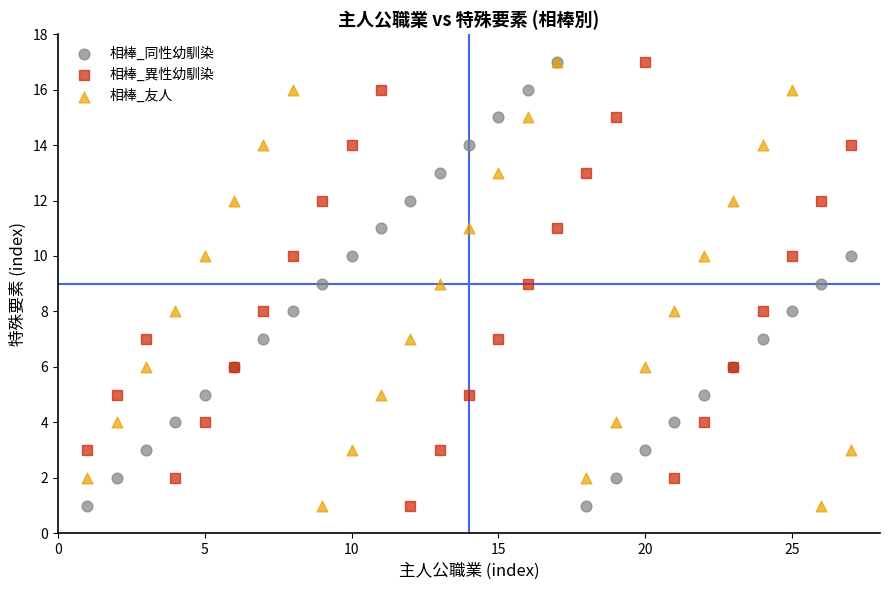

What are all the series names shown in the legend?

相棒_同性幼馴染, 相棒_異性幼馴染, 相棒_友人